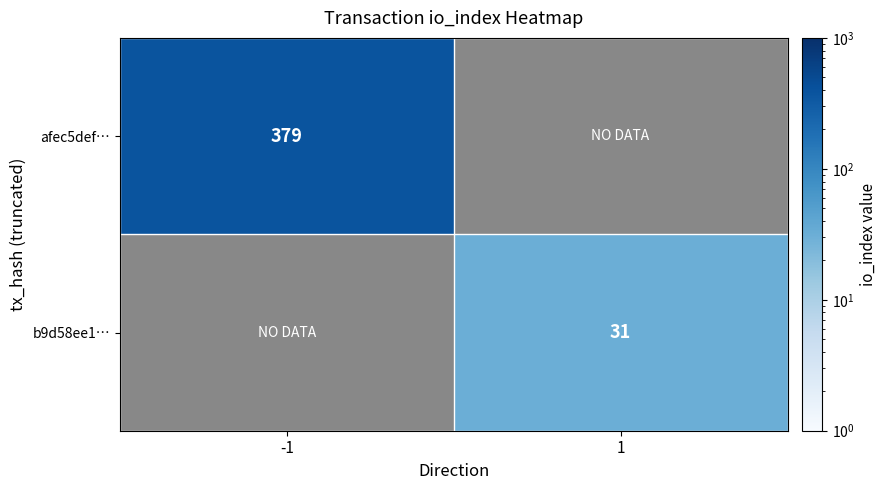

Is the value of b9d58ee1… at 1 greater than the value of afec5def… at -1?

No